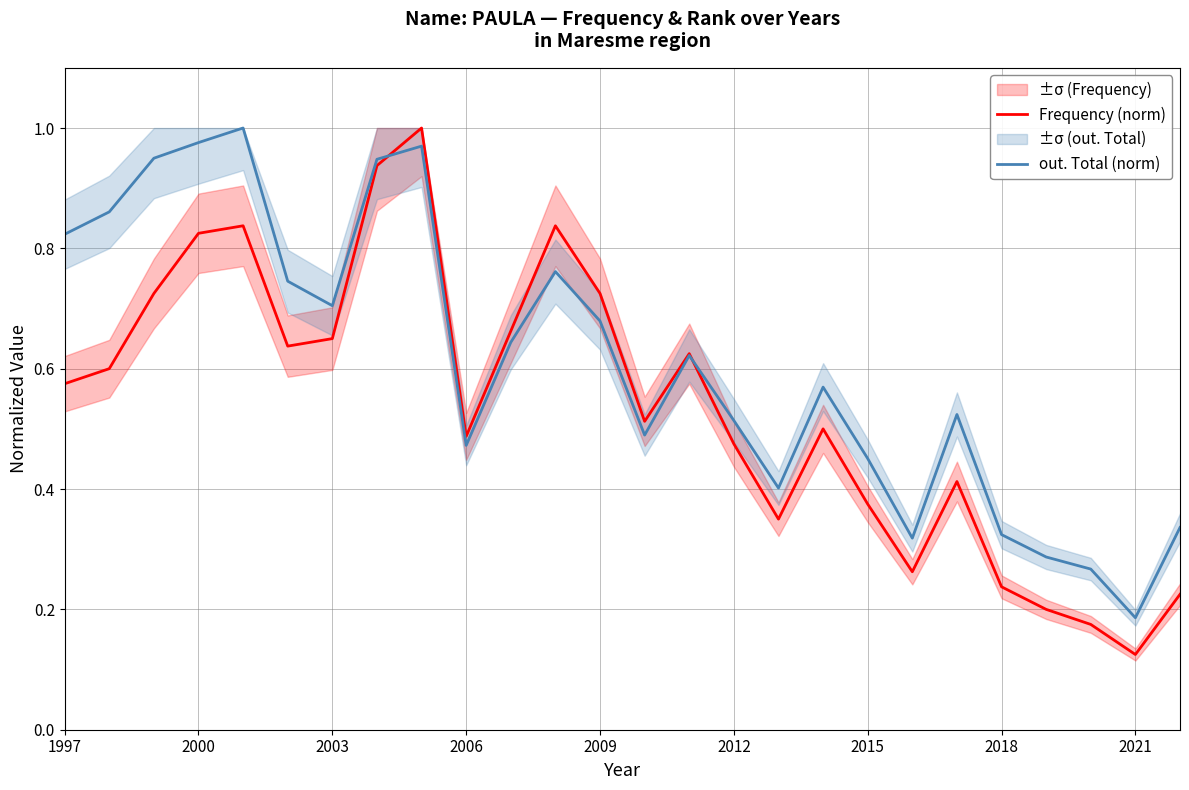

How many lines are shown in the chart?

2